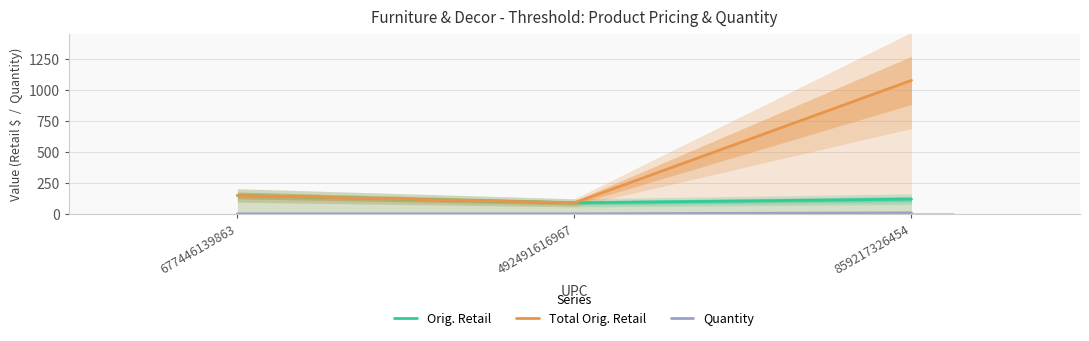

What position from the left is 859217326454?

3